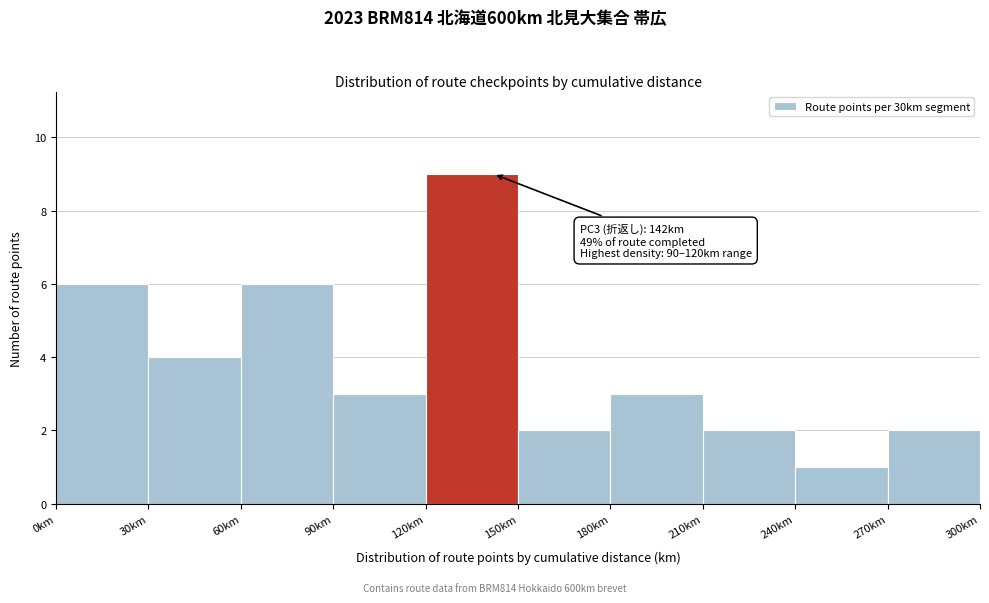

Which range on the x-axis has the tallest bar?

120 to 150